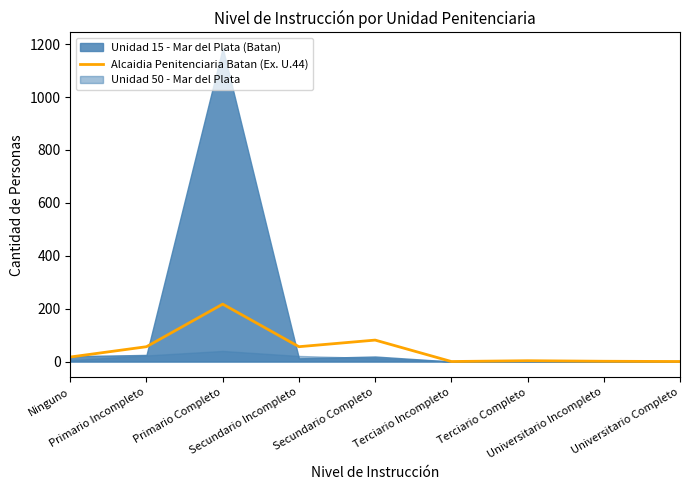

True or false: there are more than 1 points higher than both neighbors.

True